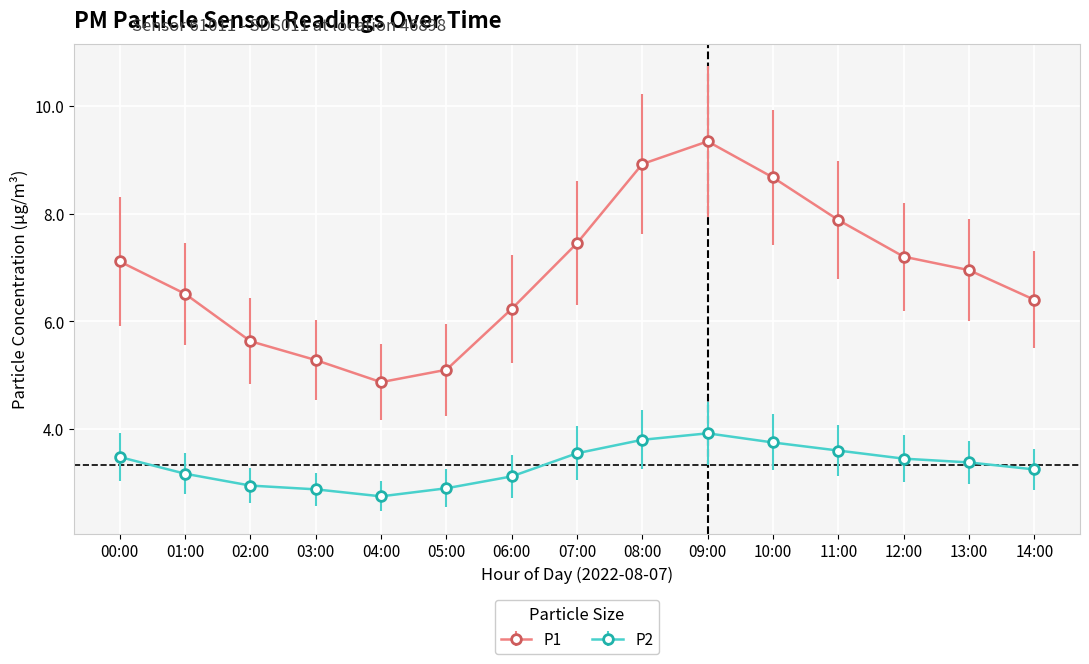

What is the approximate value of P1 at 01:00?

6.5